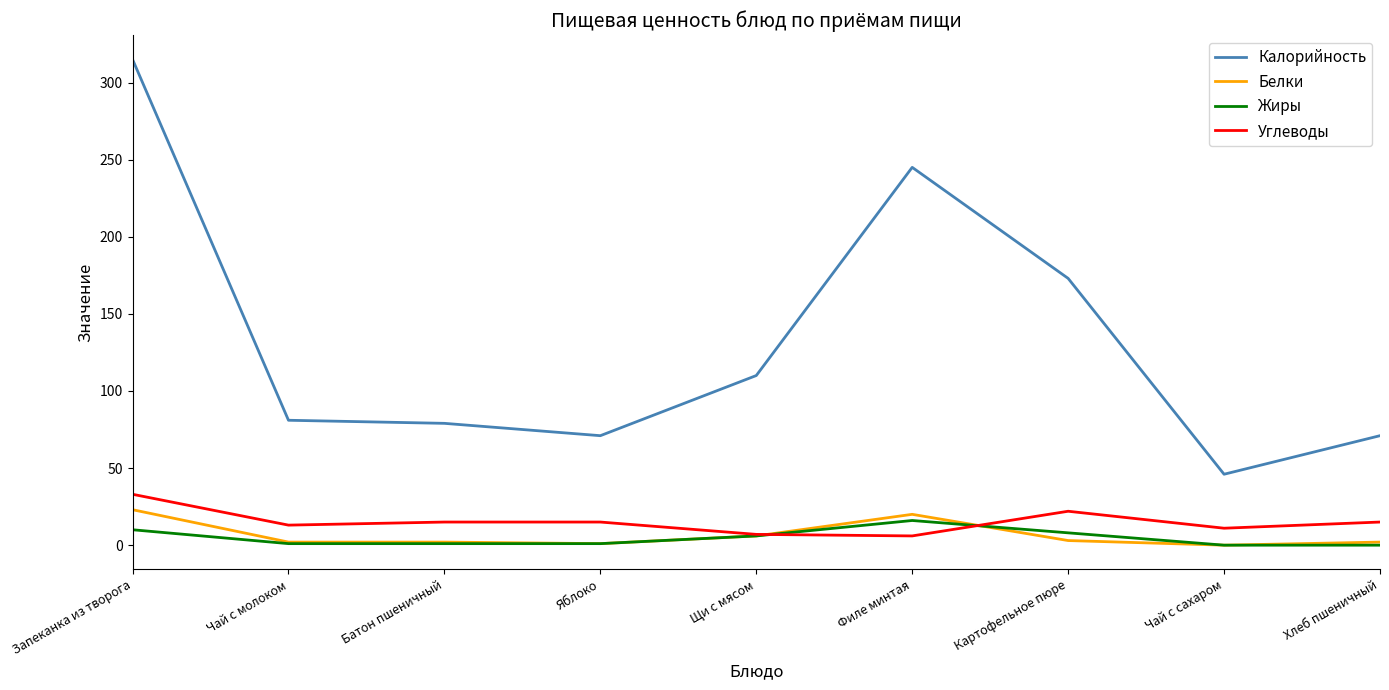

At which category is the sum across all series the highest?

Запеканка из творога